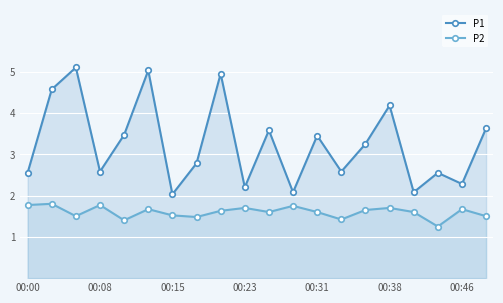

In P2, how many points are higher than both neighbors (excluding endpoints)?

7